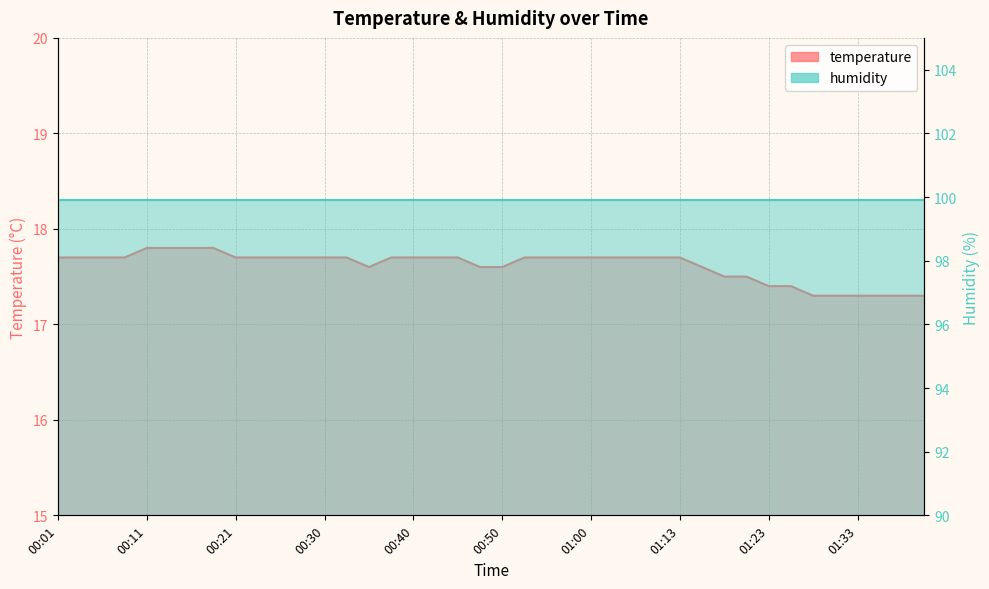

What is the minimum value shown in the chart?

17.3